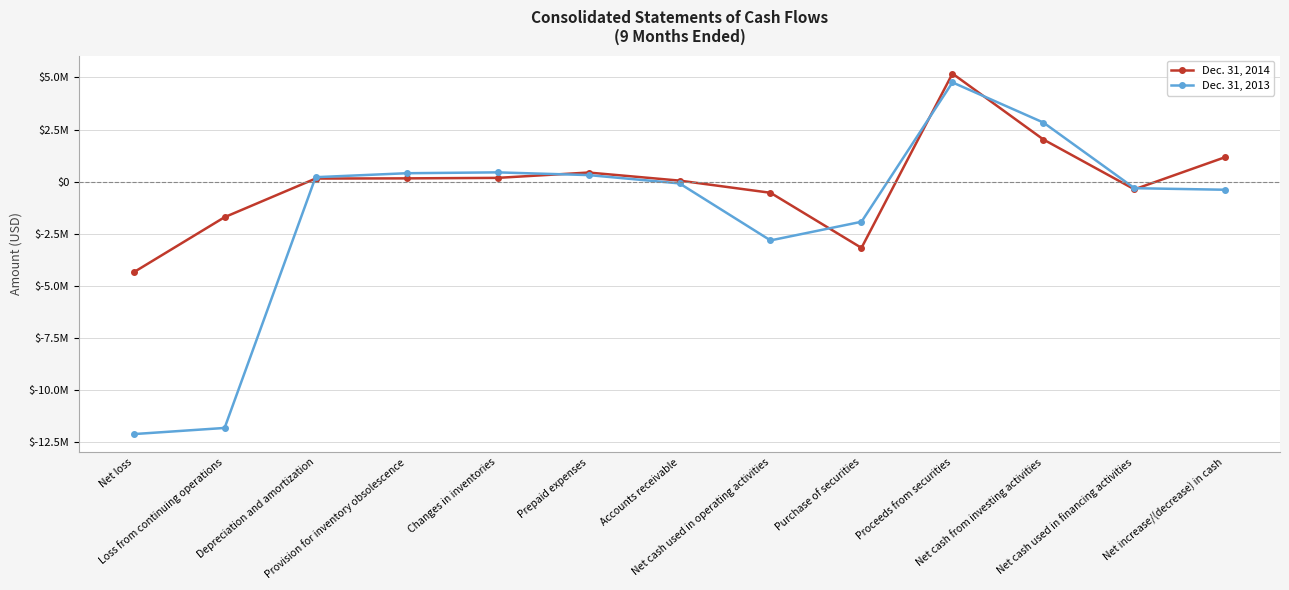

Does the chart have visible grid lines?

Yes